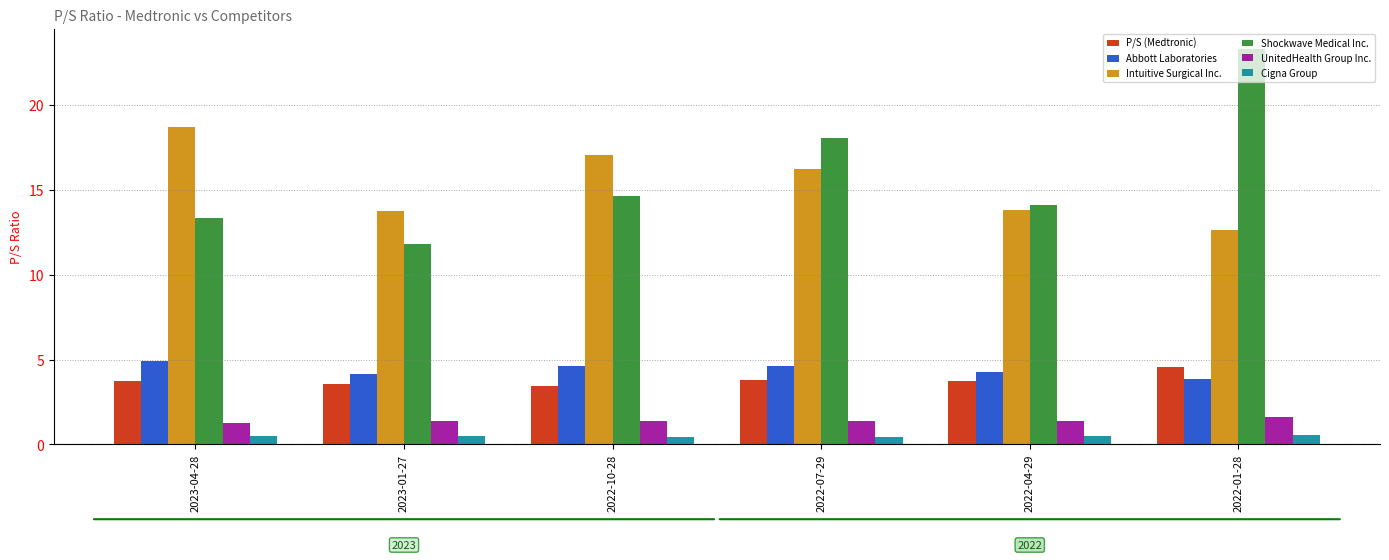

What is the difference between the UnitedHealth Group Inc. values at 2023-04-28 and 2023-01-27?

0.1